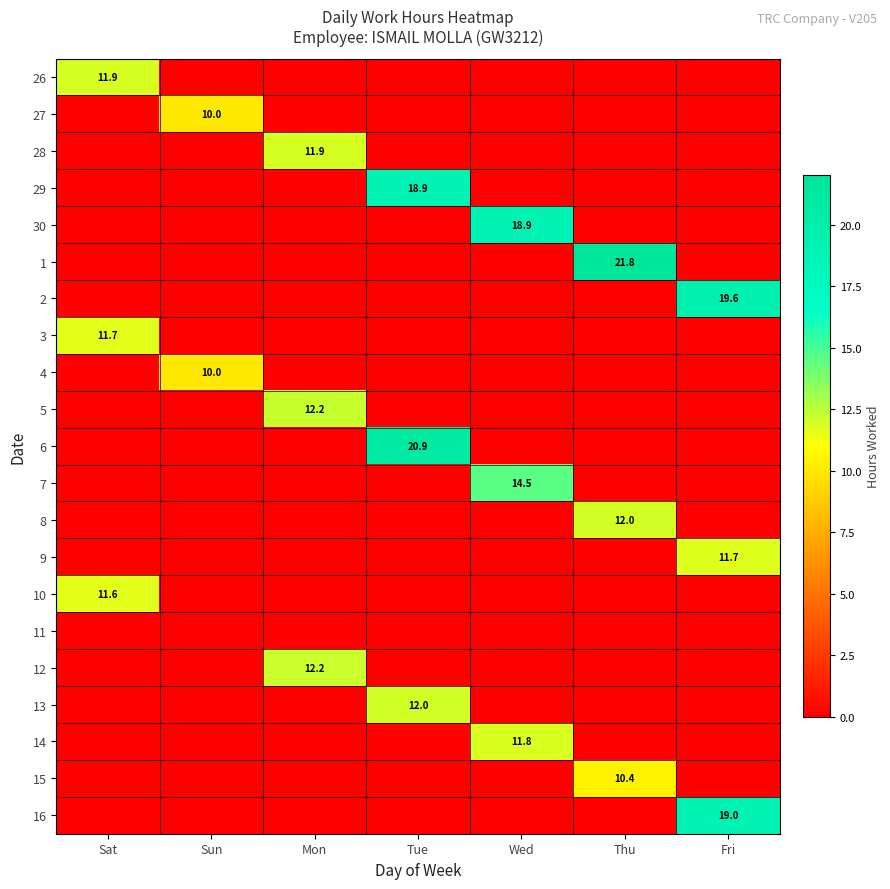

What is the spread (max minus min) of values at Wed?

18.9